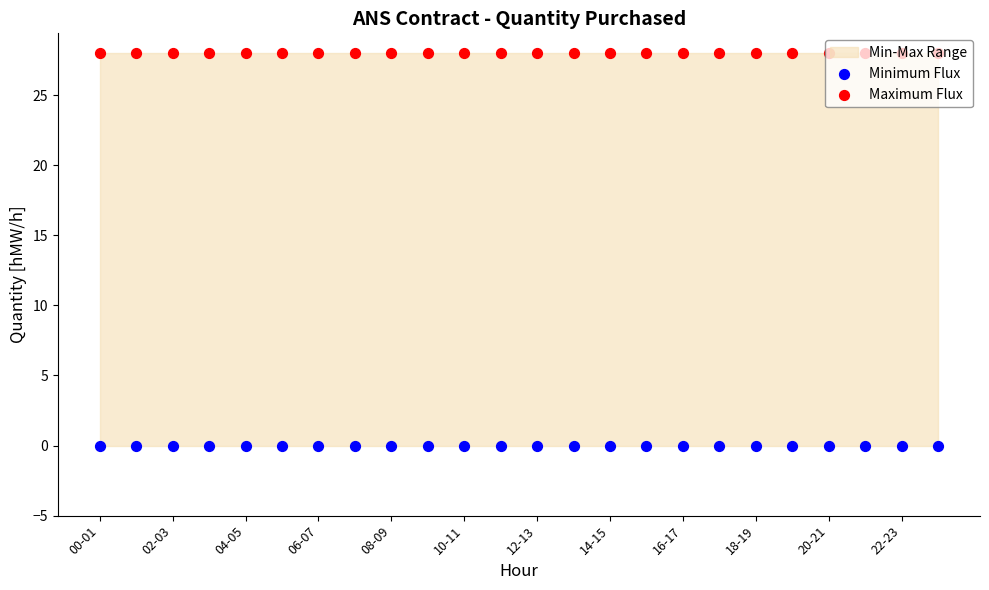

Which series contains the highest Y value?

Maximum Flux